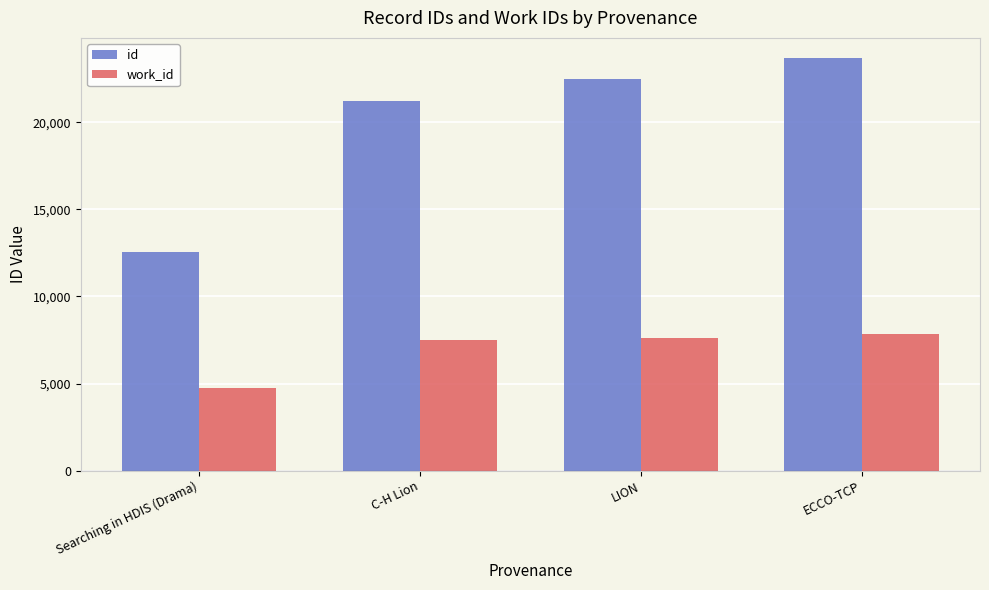

What is the difference between the work_id values at Searching in HDIS (Drama) and LION?

2892